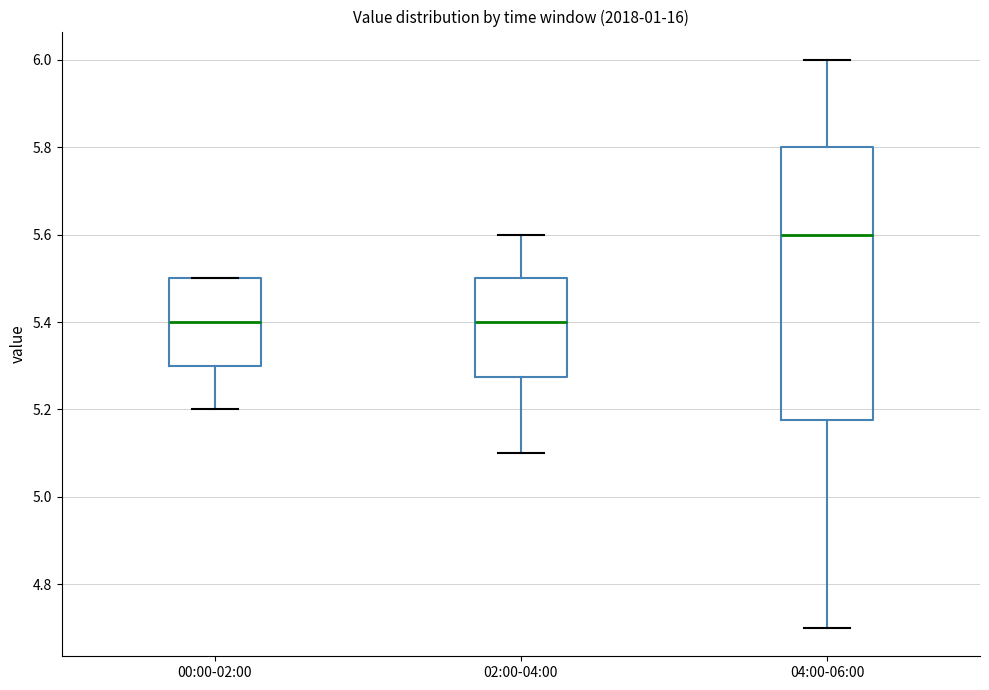

Where is the lower edge of the box for 02:00-04:00 on the y-axis? The values are not printed on the chart, so give them approximately, as read against the axis.

5.28